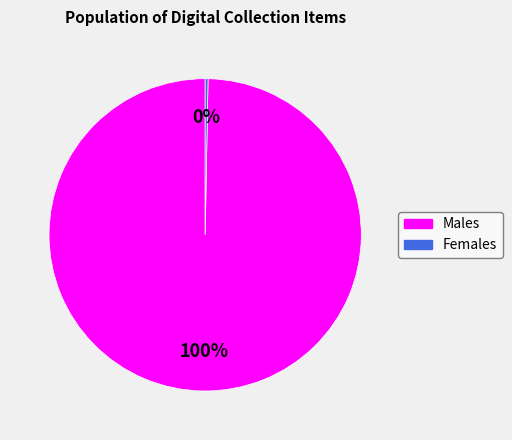

Is there any slice that represents more than half of the pie?

Yes